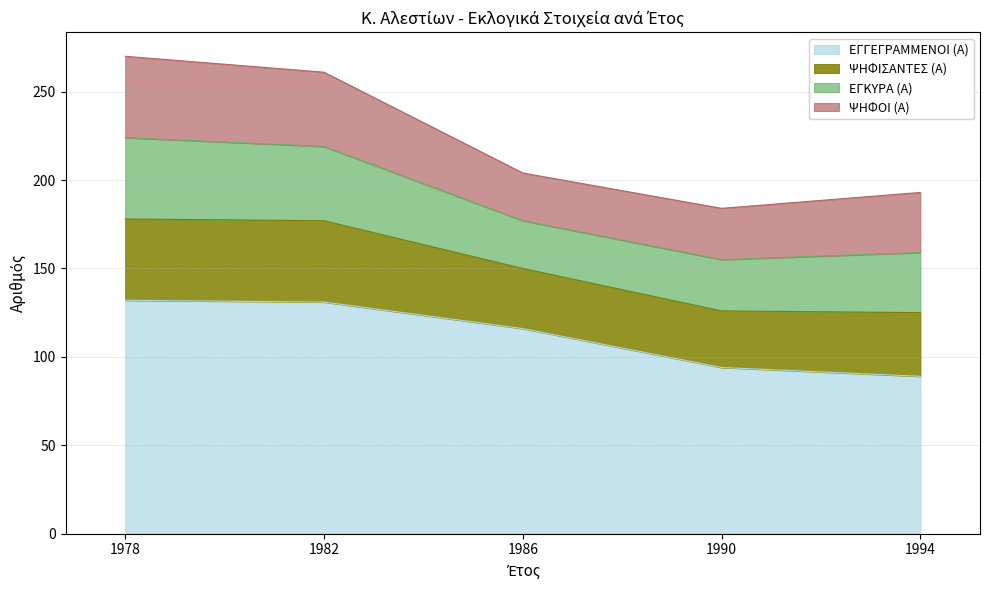

True or false: ΕΓΚΥΡΑ (Α) and ΨΗΦΟΙ (Α) cross at least once.

False